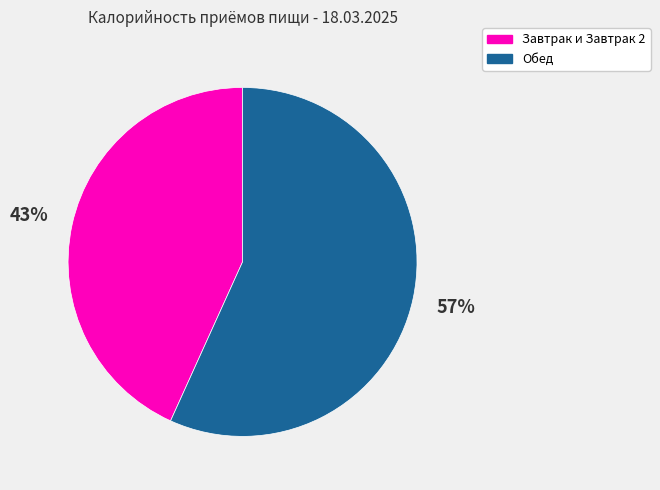

Is the sum of Завтрак и Завтрак 2 and Обед greater than half?

Yes